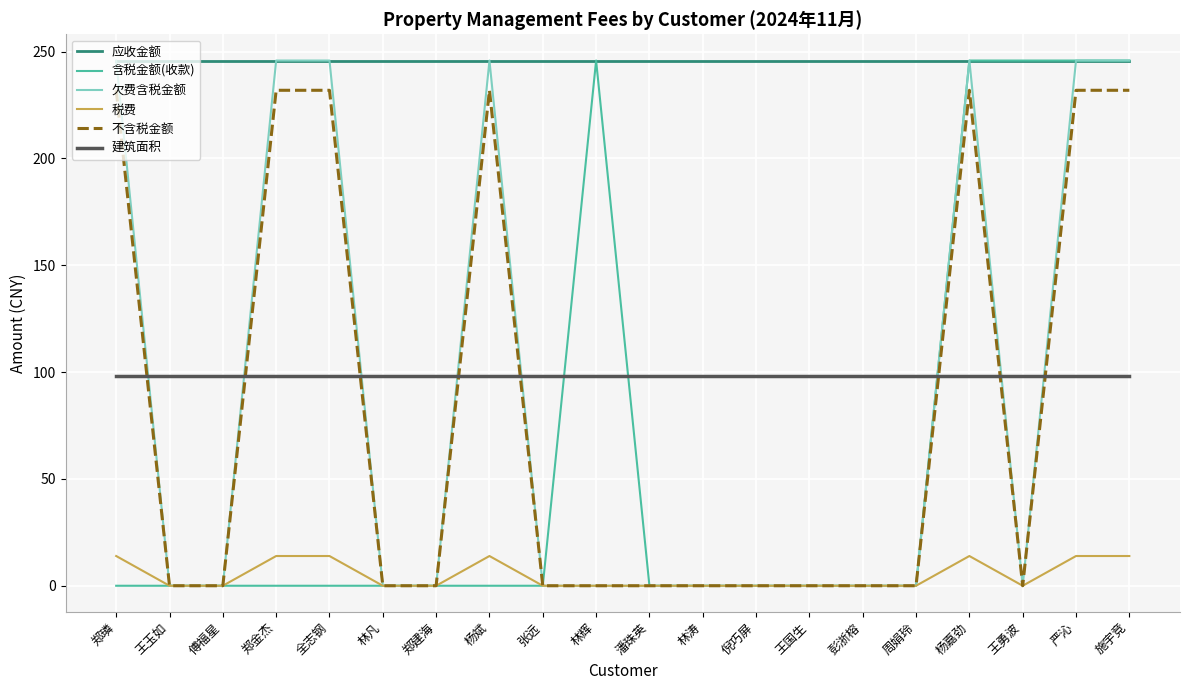

What is the average value of the 含税金额(收款) series?

61.5